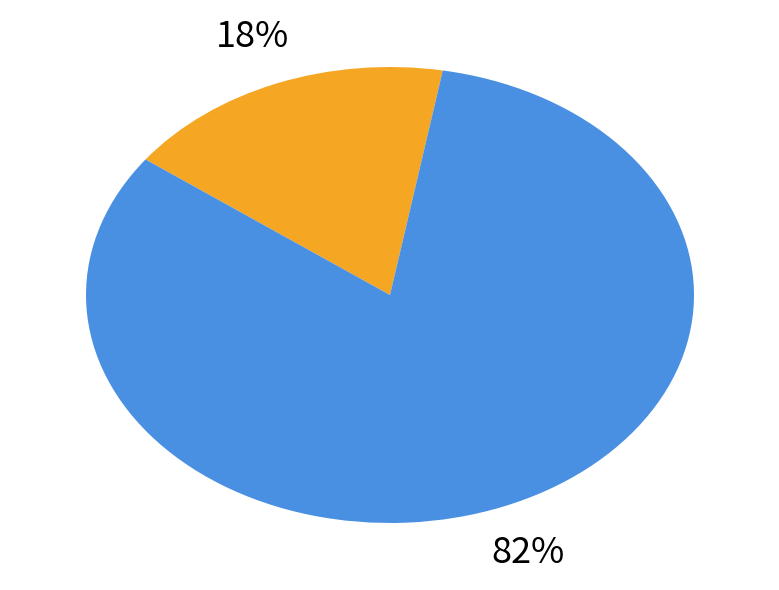

How many slices are in this pie chart?

2